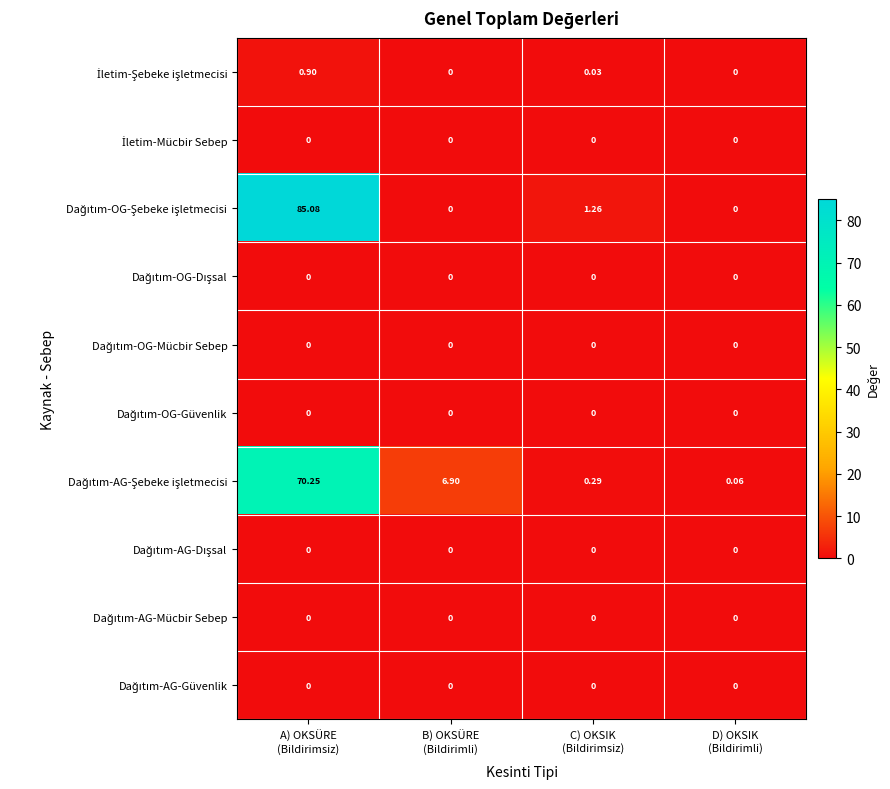

How many data points does each series have?

4